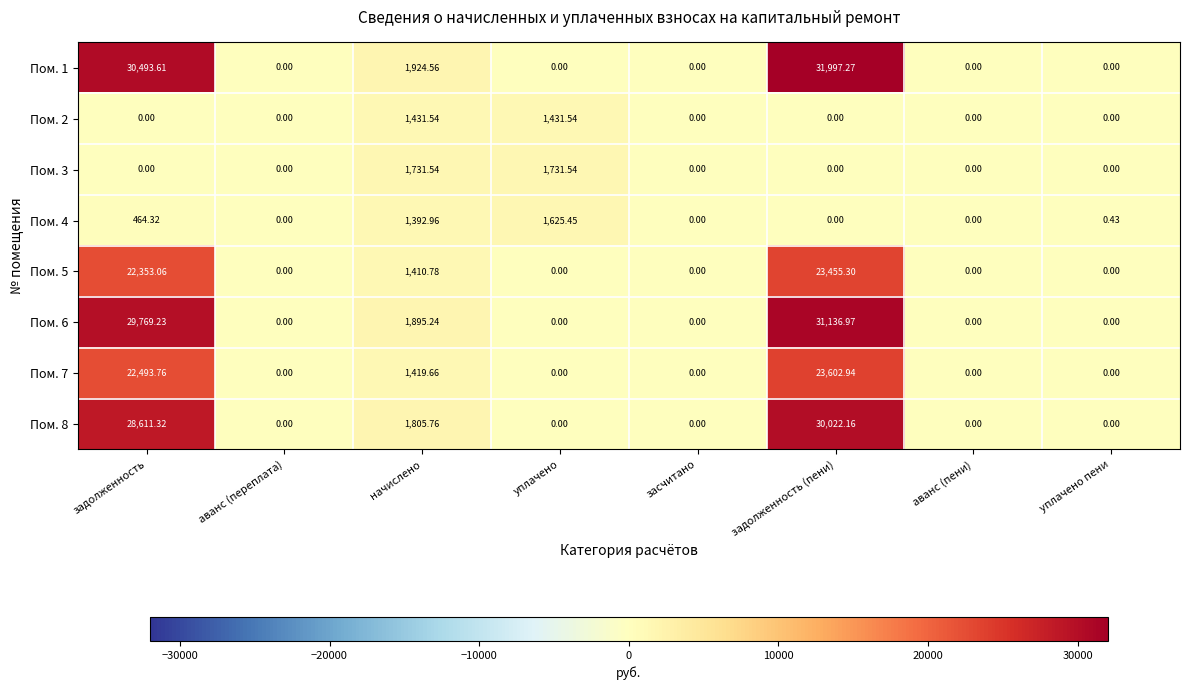

Which label corresponds to the largest value in the chart?

задолженность (пени)